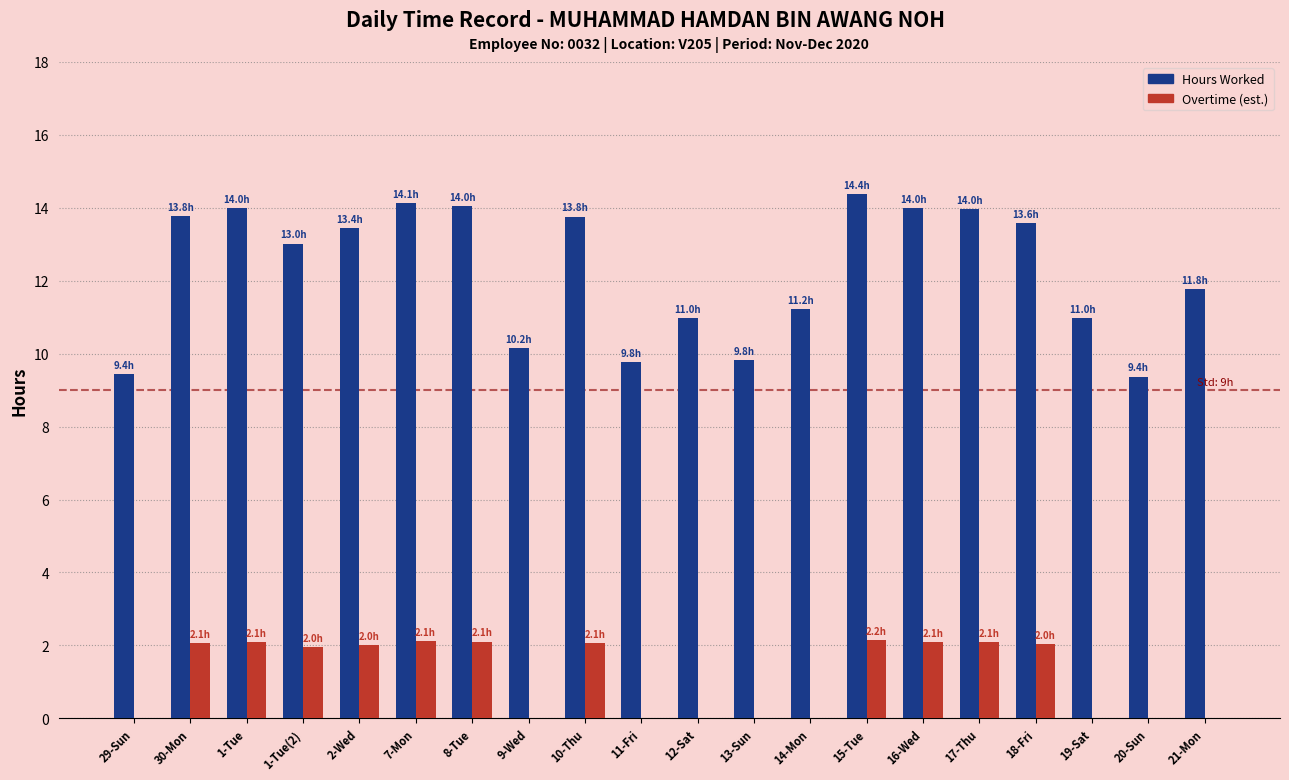

What is the greatest value displayed?

14.4